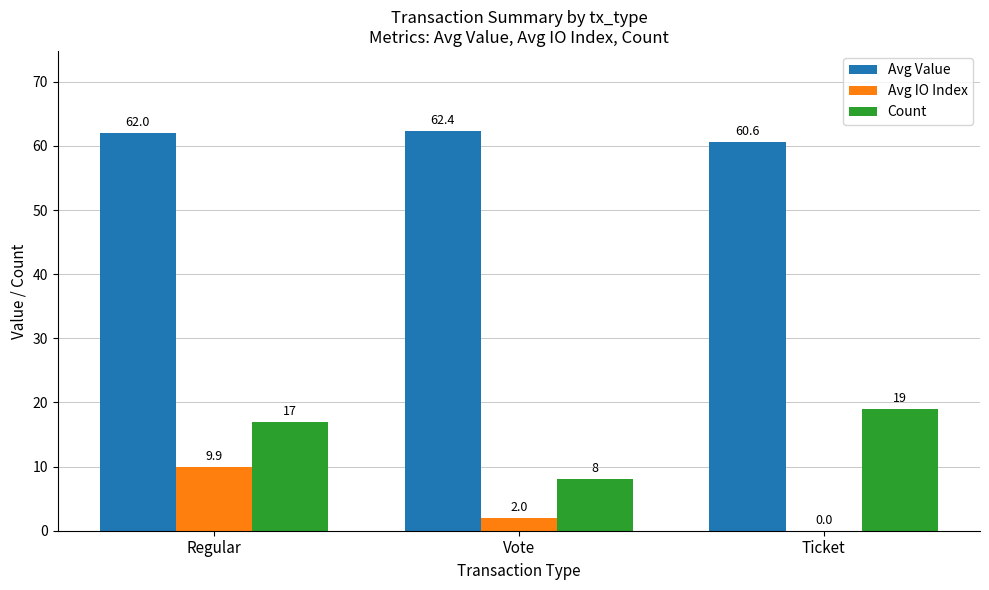

Reading left to right, list all the values displayed in this chart.

Avg Value: 62.0	62.4	60.6
Avg IO Index: 9.9	2.0	0.0
Count: 17.0	8.0	19.0